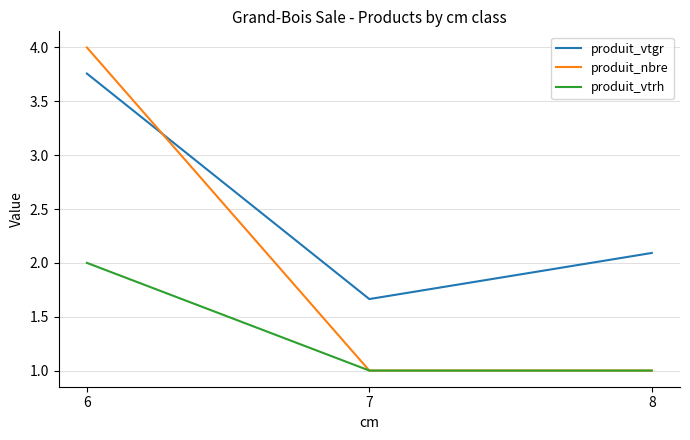

Does the chart display data point markers on the line(s)?

No